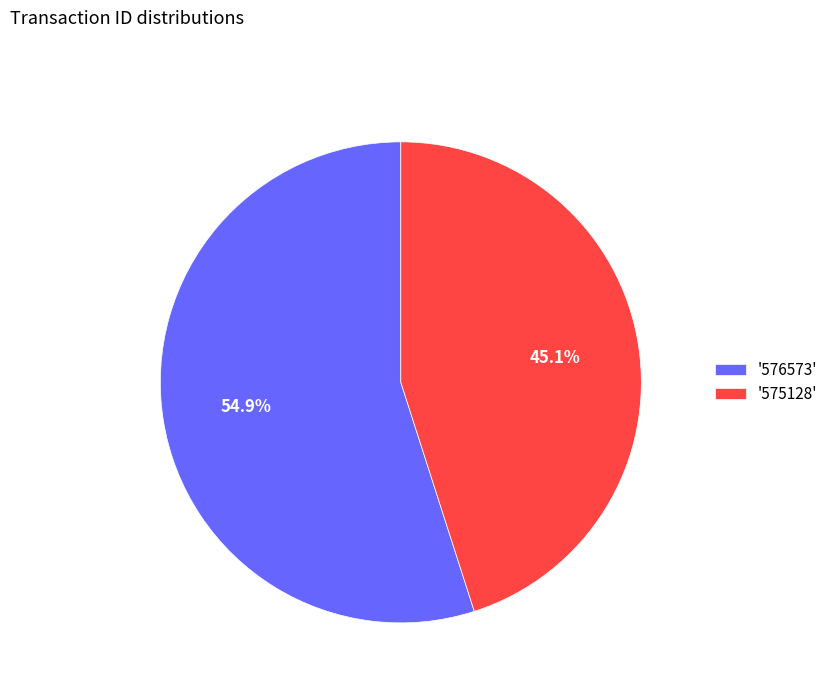

To the nearest percent, what is the difference between the largest and smallest slice percentages?

10%